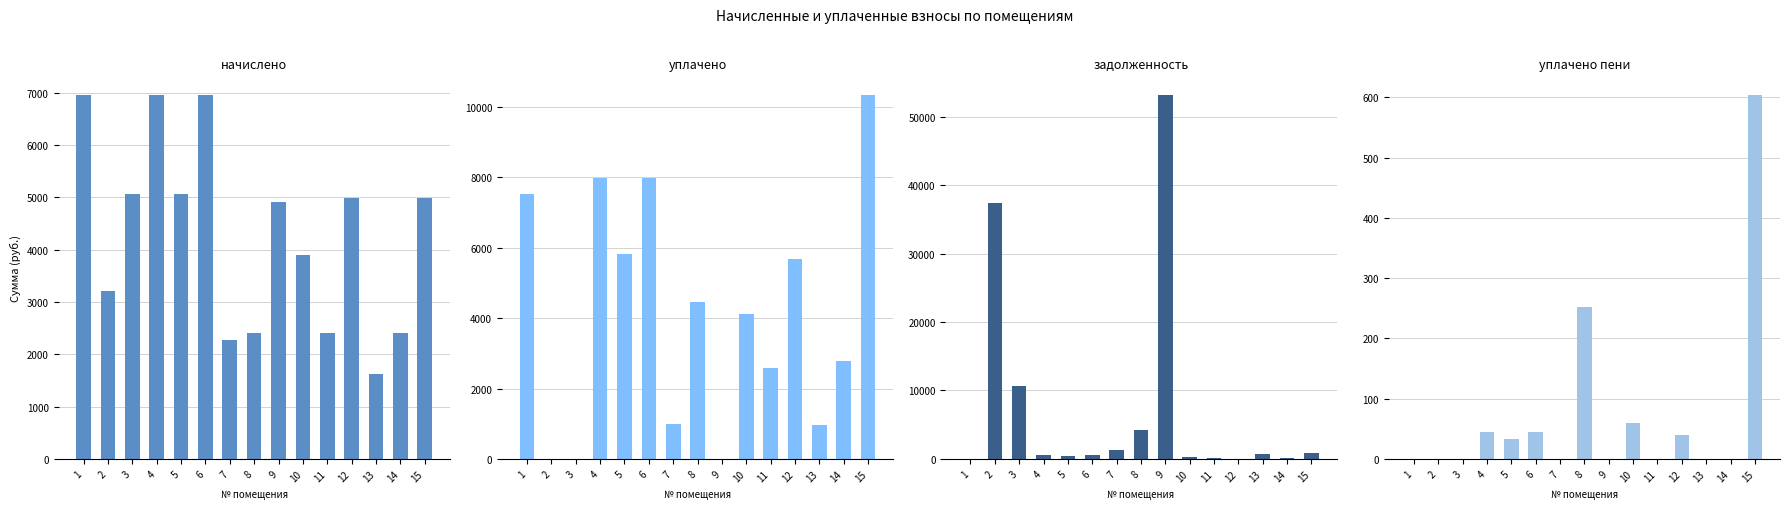

What is the value of the уплачено bar at the 4th from the left?

7980.9